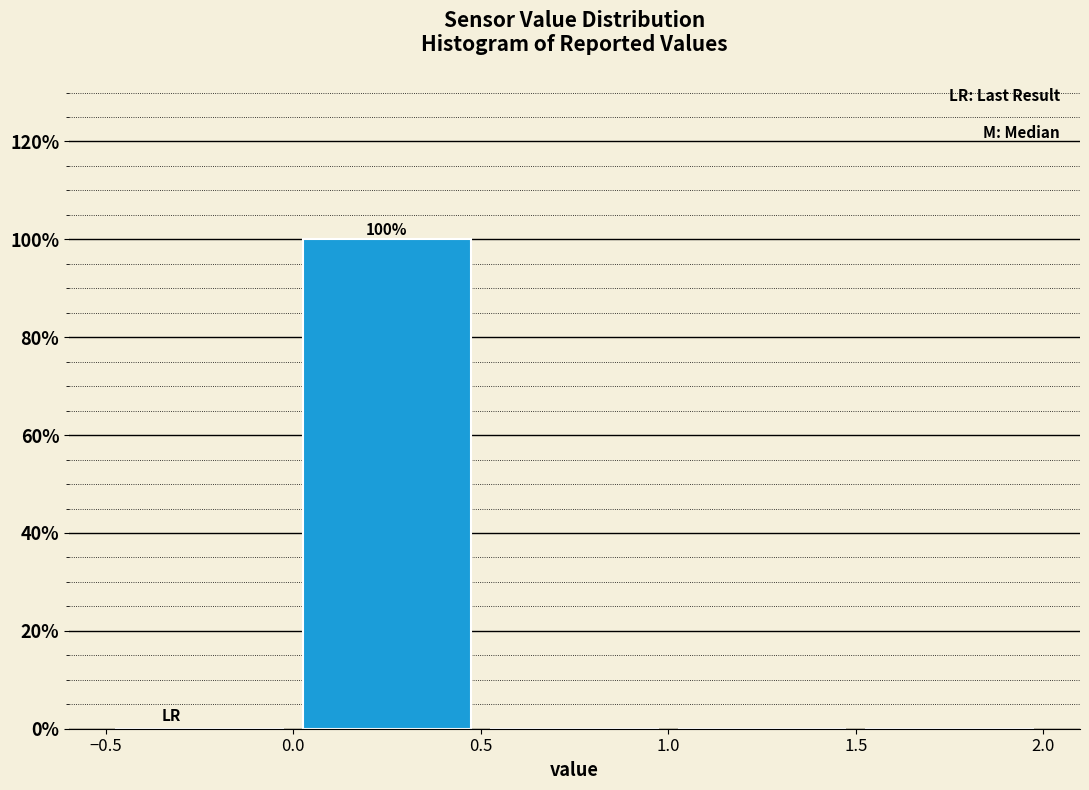

Over which range of the x-axis is the bar tallest?

0.0 to 0.5